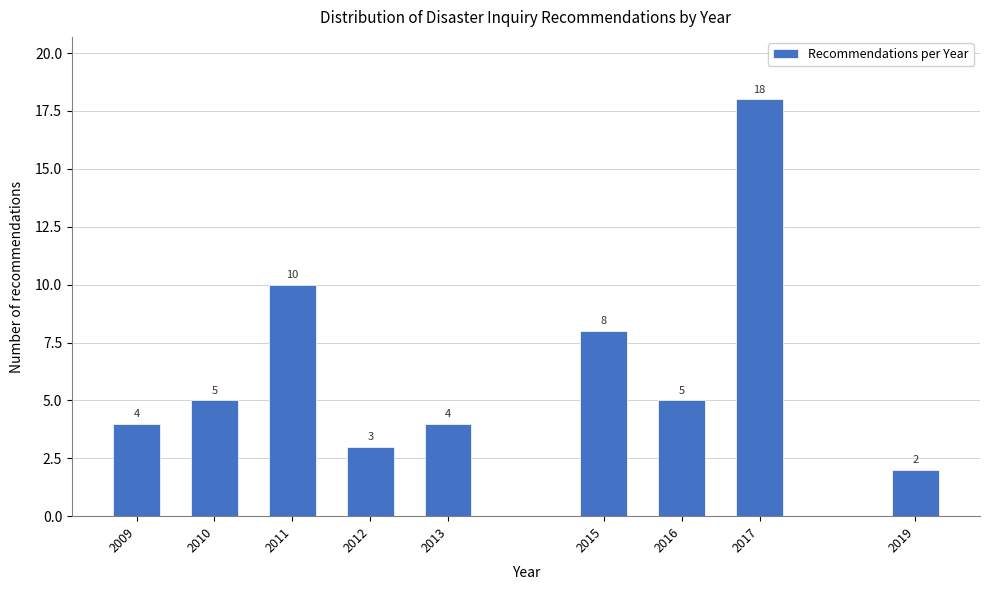

Reading left to right, transcribe all the data shown in this chart.

4	5	10	3	4	8	5	18	2